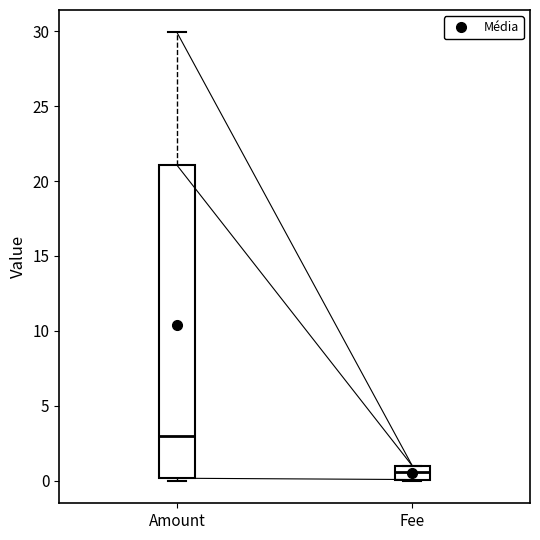

Where does the median line of the box for Amount sit on the y-axis? The values are not printed on the chart, so give them approximately, as read against the axis.

3.0